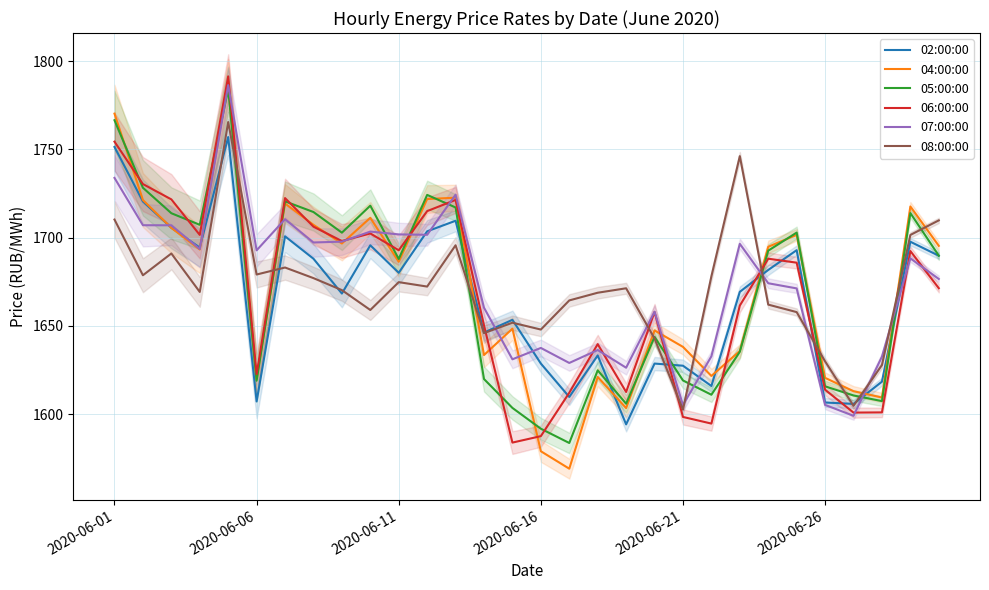

How many interior local peaks does the 04:00:00 series have?

9